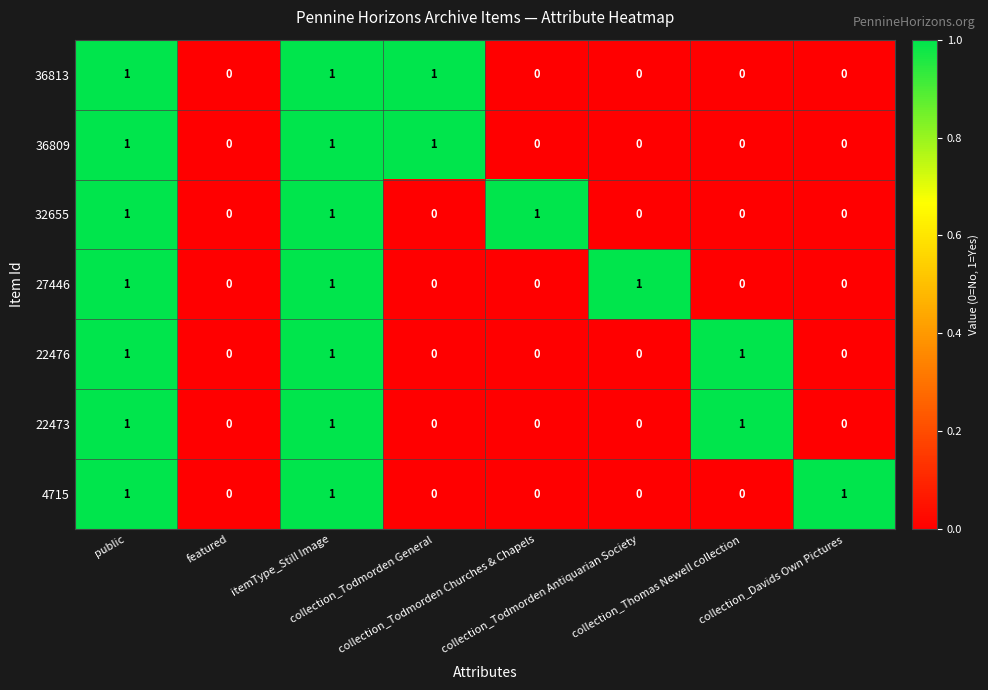

How many 22473 values are between 0 and 1?

8